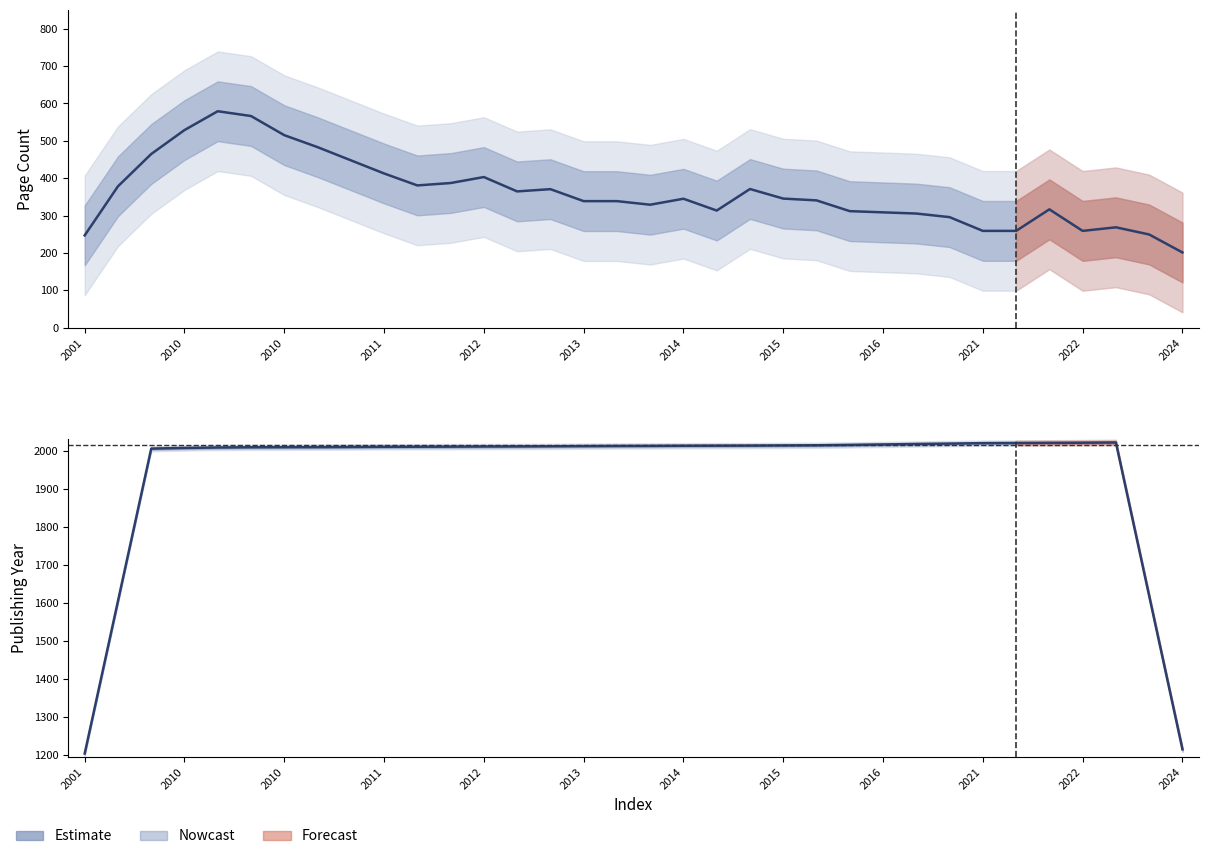

True or false: publishingYear has more than 0 interior local peaks.

False